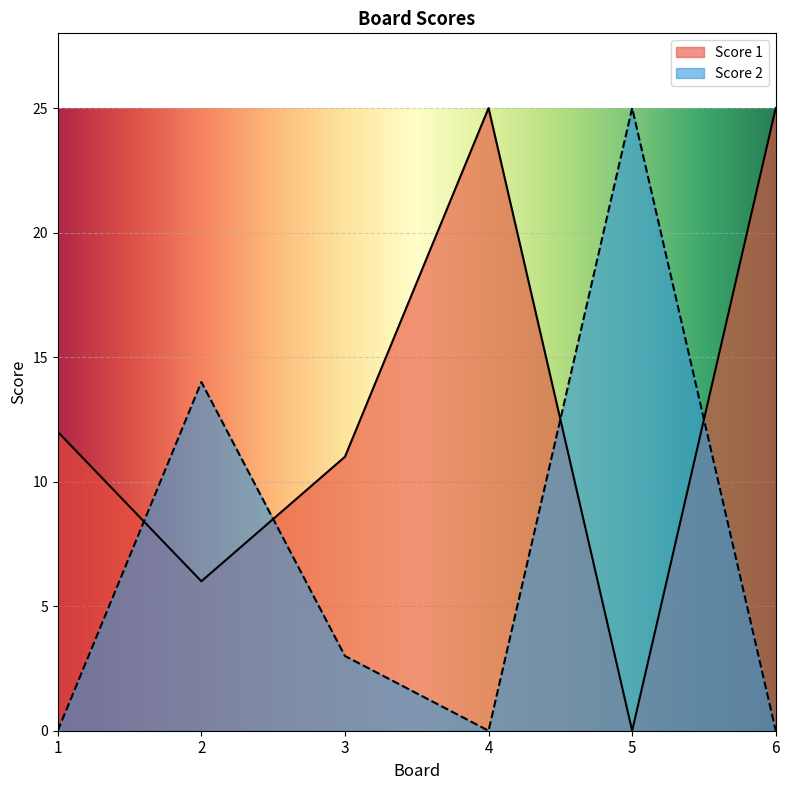

Where do Score 1 and Score 2 first cross each other?

1 and 2